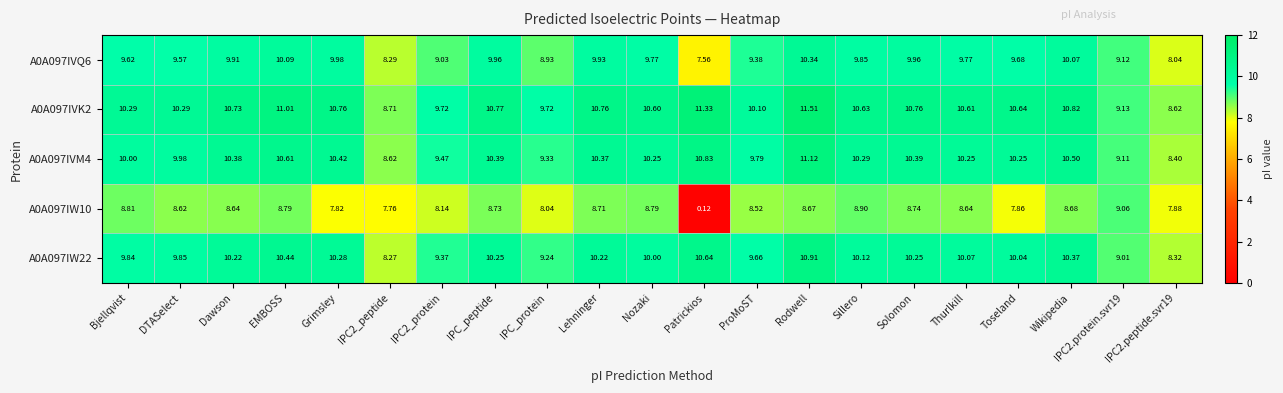

Which category has the highest value in the A0A097IVK2 series?

Rodwell